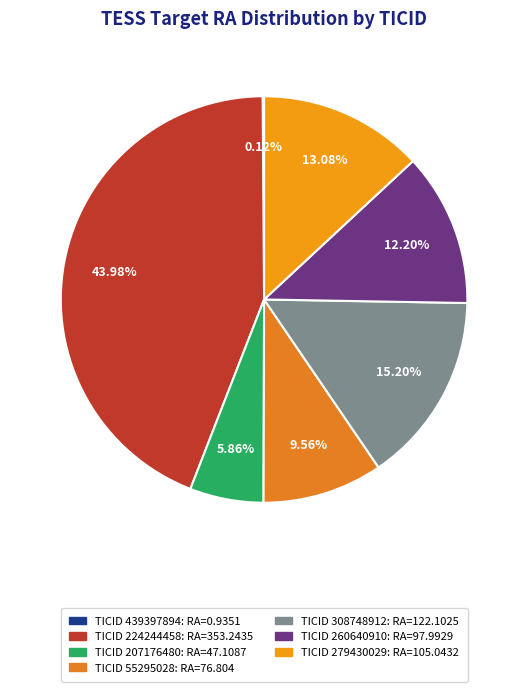

What is the smallest slice in the pie chart?

439397894